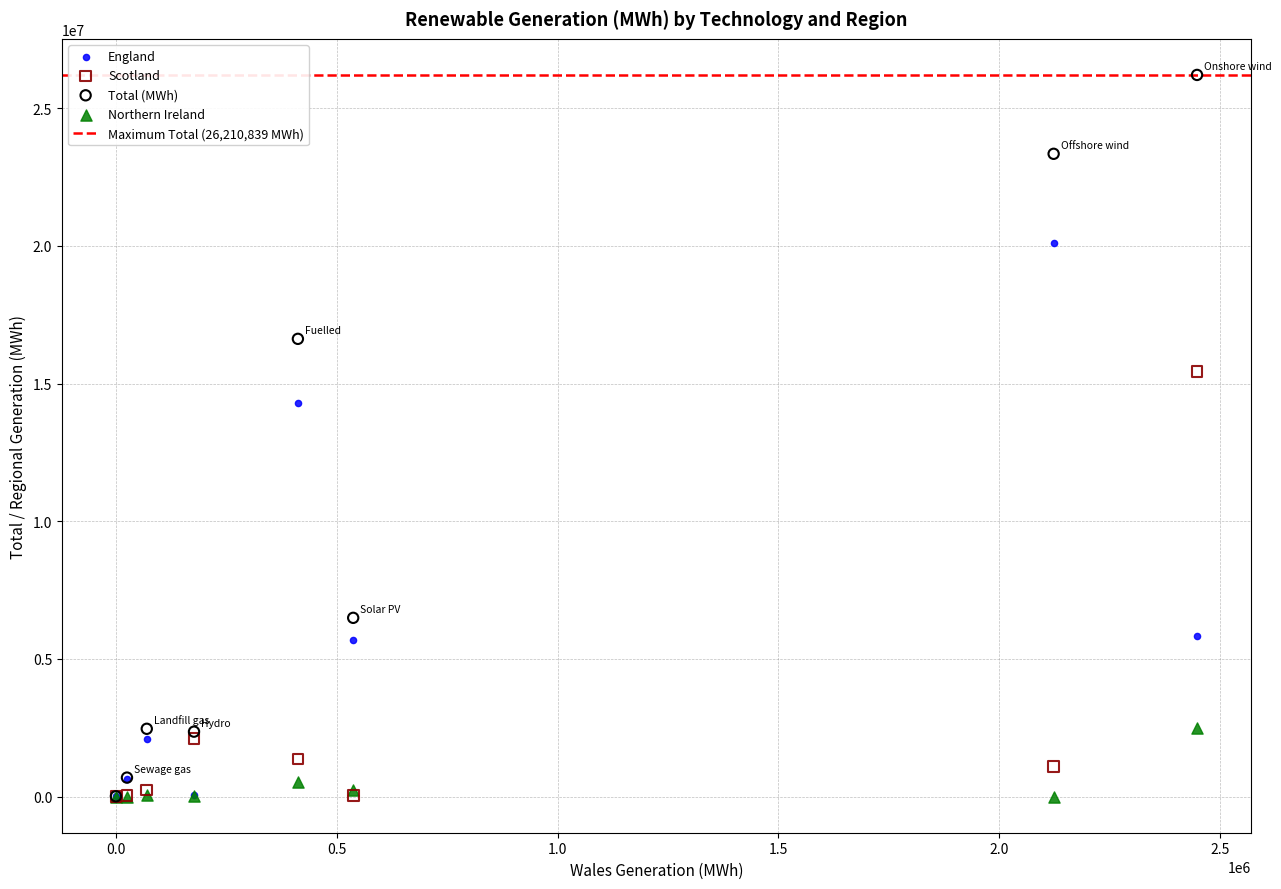

Across all series, what Y value is closest to 13105419?

14306589.7